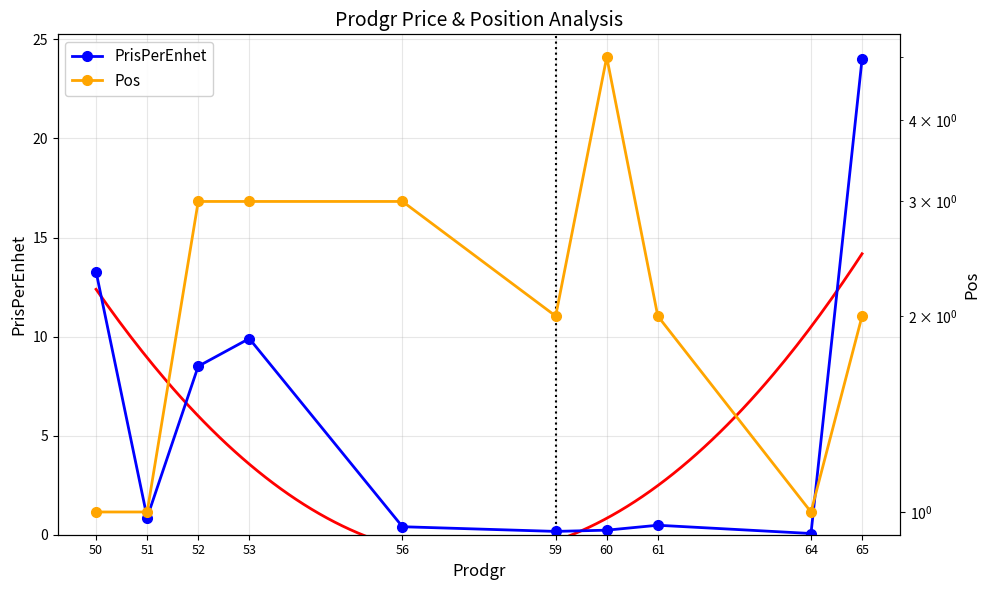

Rank the series by their maximum value, from highest to lowest.

PrisPerEnhet, Pos